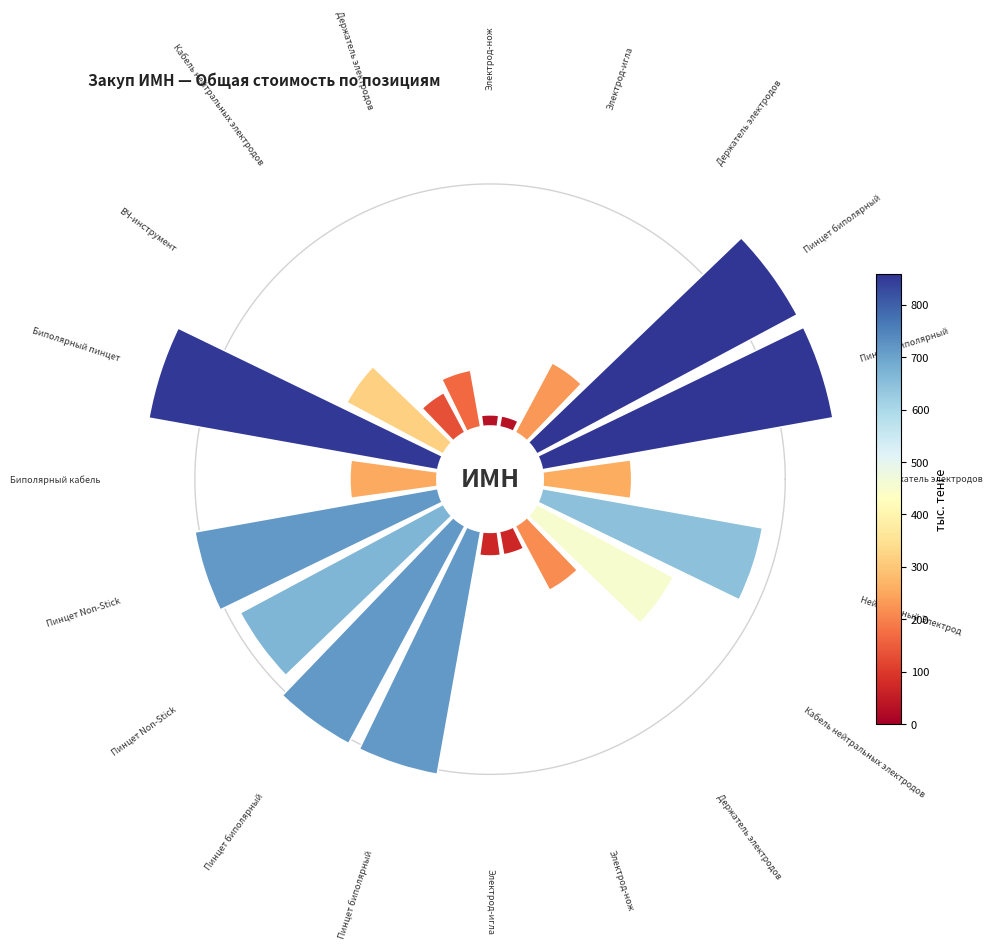

How many slices are in this pie chart?

20